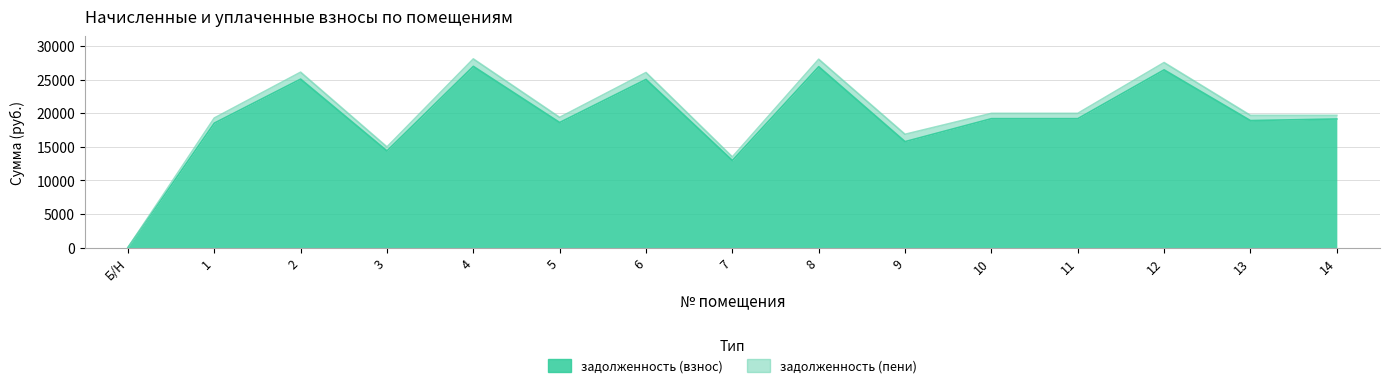

What is the sum of all задолженность (взнос) values?

287055.6